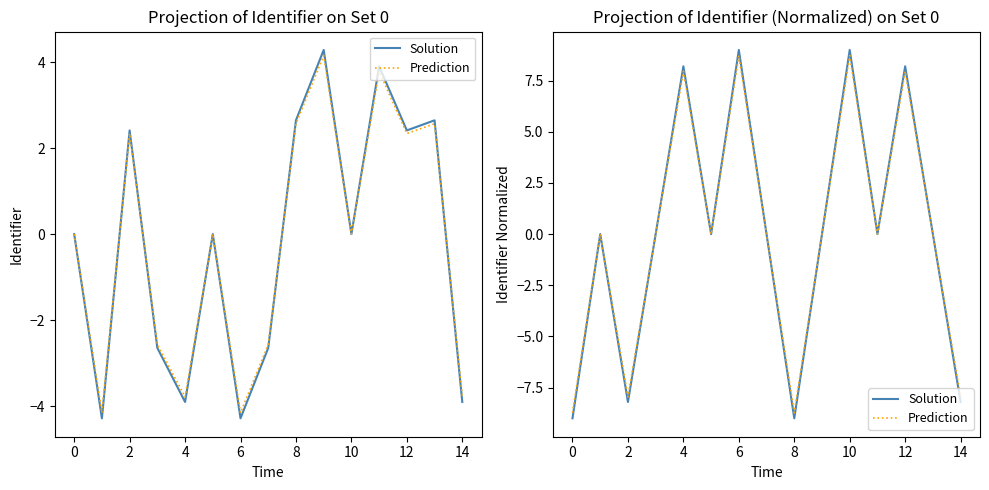

List the series in order of their peak value, lowest first.

Prediction, Solution